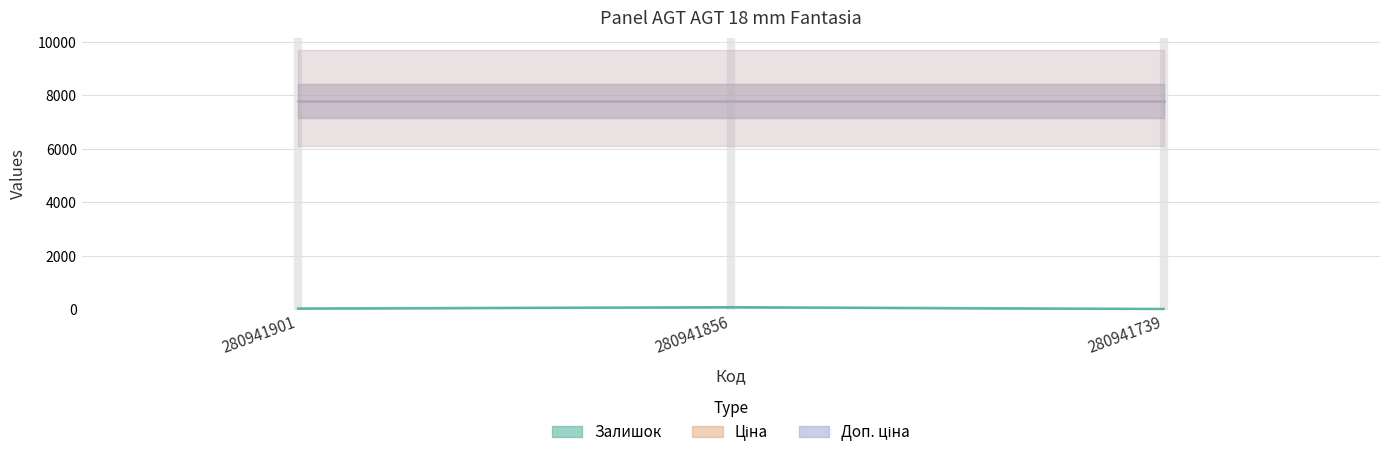

Reading left to right, what are all the values shown in this chart?

Залишок: 280941901=39.0	280941856=88.0	280941739=21.0
Ціна: 280941901=7792.9	280941856=7792.9	280941739=7792.9
Доп. ціна: 280941901=7792.9	280941856=7792.9	280941739=7792.9